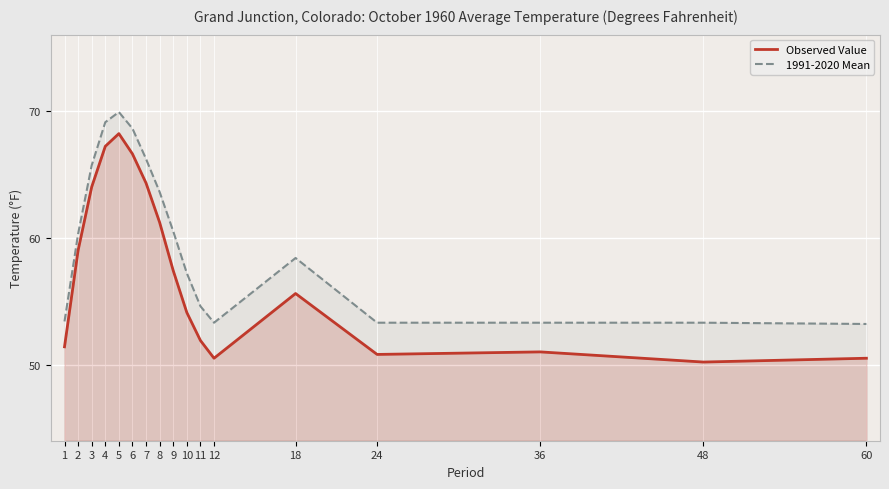

What are all the series names shown in the legend?

Observed Value, 1991-2020 Mean